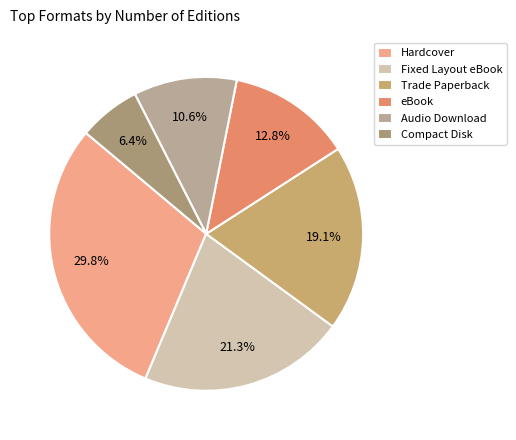

Does Compact Disk account for over 50% of the chart?

No